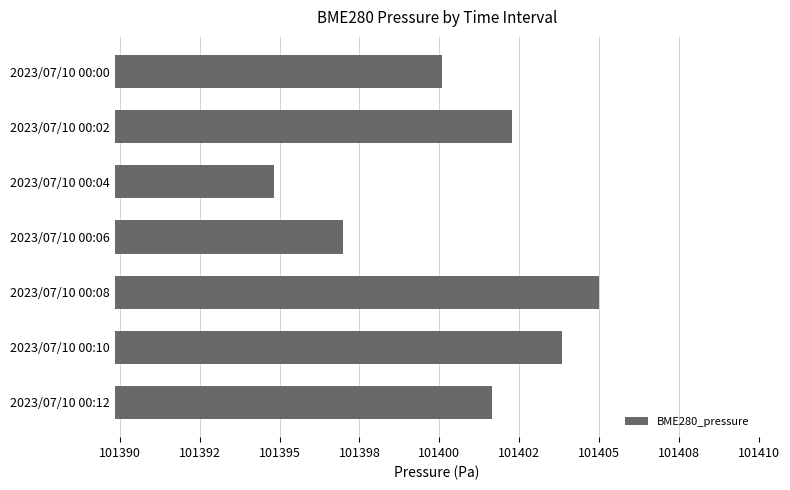

Does the chart contain any negative values?

No